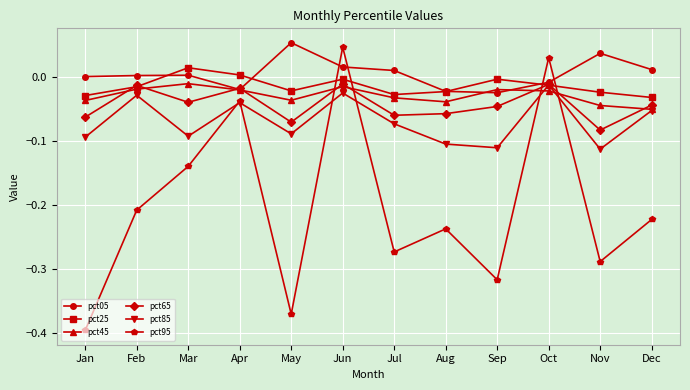

Which label corresponds to the smallest value in the chart?

Jan